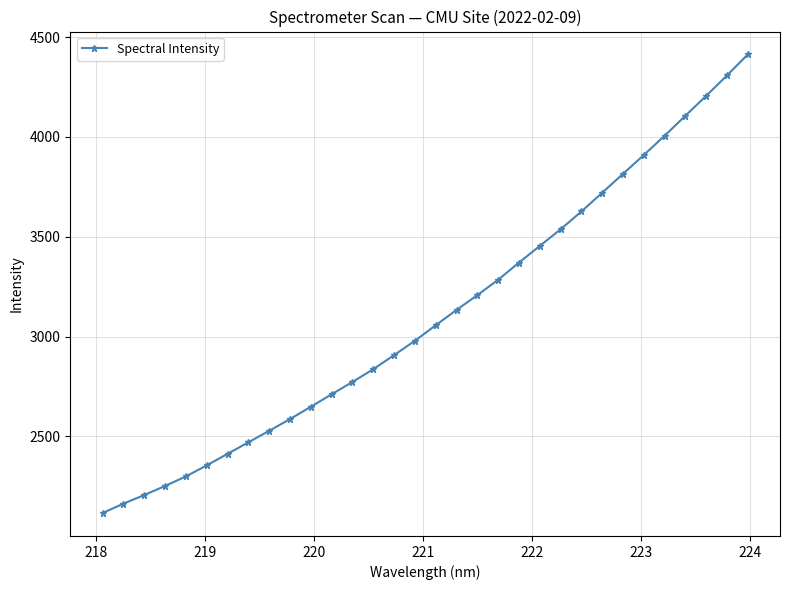

What is the minimum value shown in the chart?

2116.0